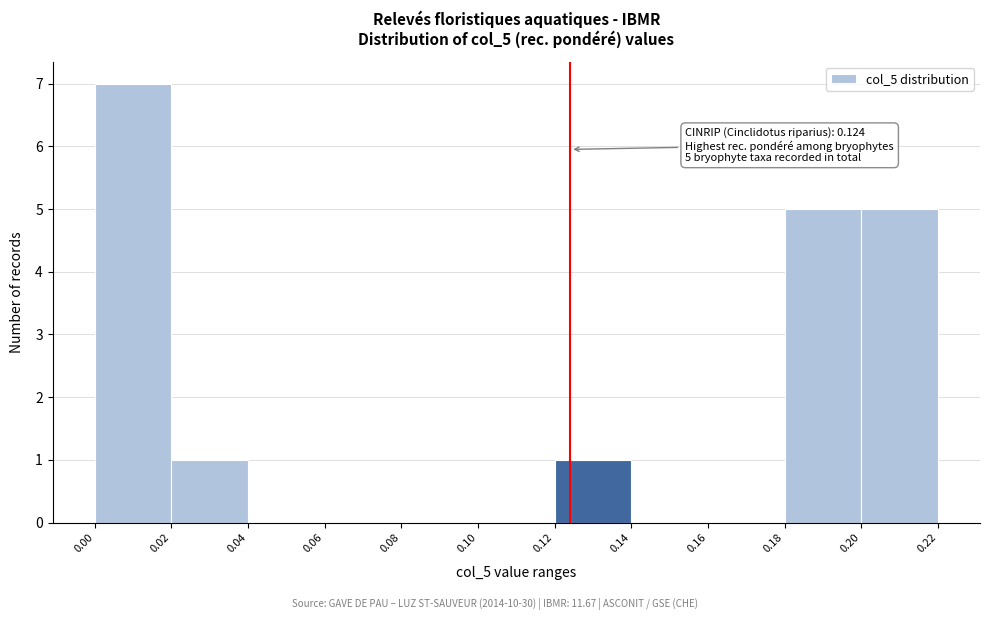

Over which range of the x-axis is the bar tallest?

0.00 to 0.02